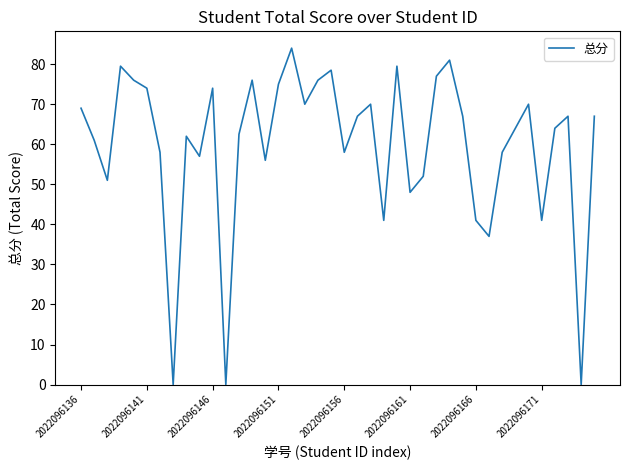

What is the difference between the maximum and minimum values?

84.0